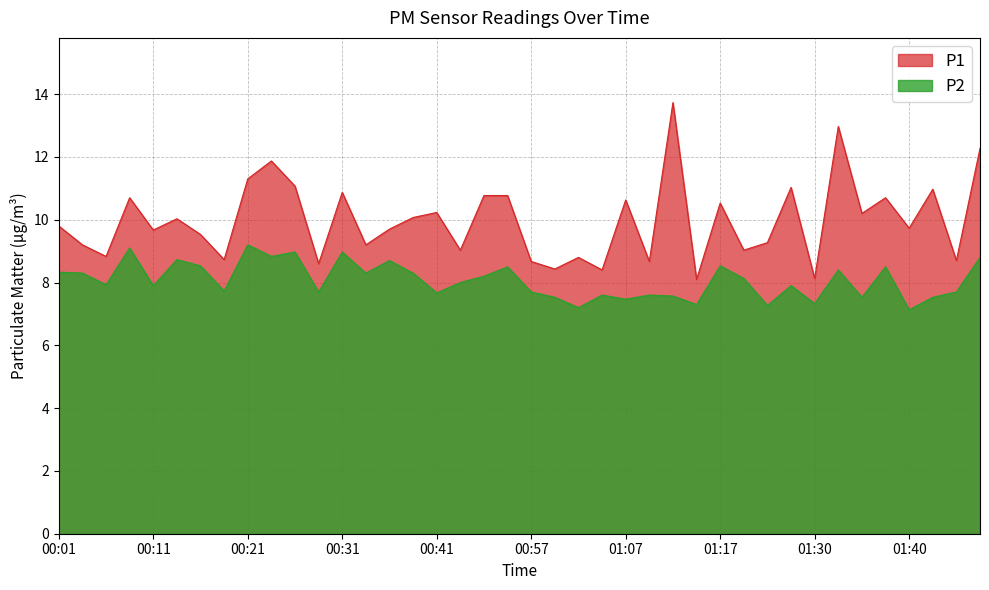

At how many categories does at least one series exceed 8?

40